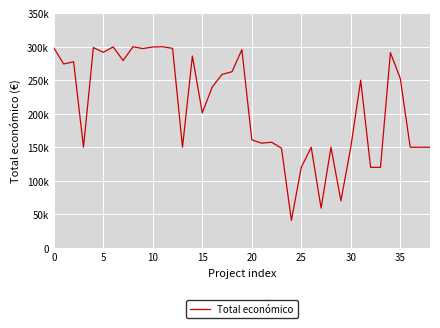

What is the value of the 30th point from the left?

70000